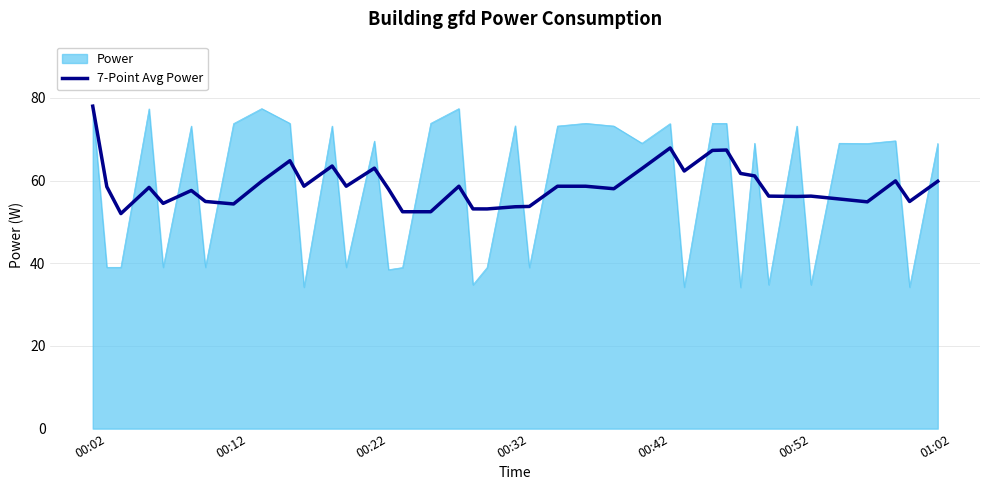

Which series has the widest spread of values?

Power